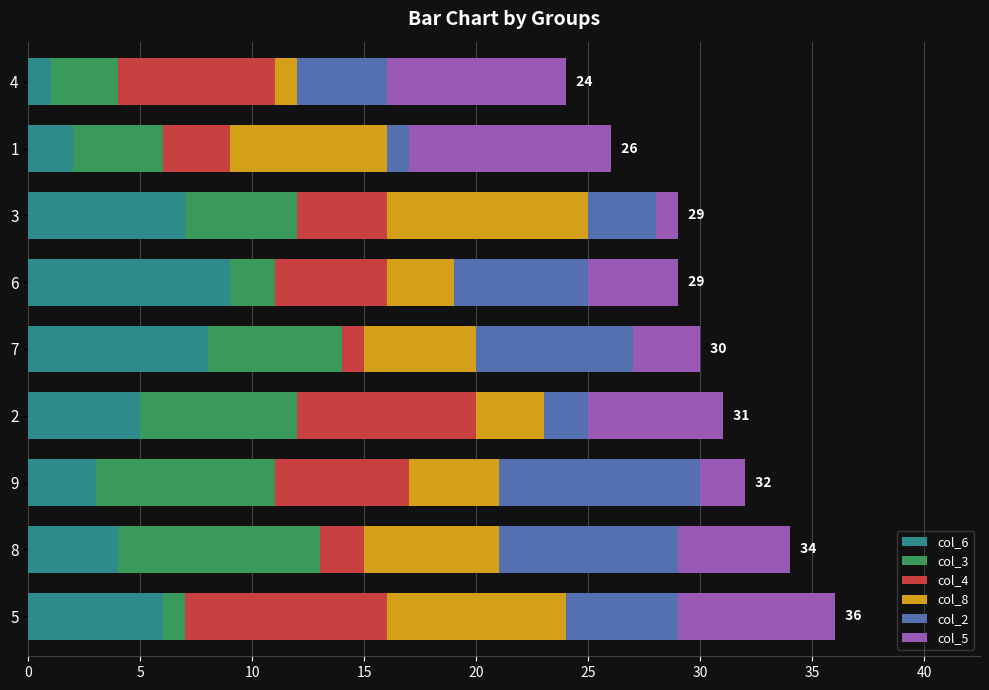

True or false: col_6 has a value of 12 at 6.

False